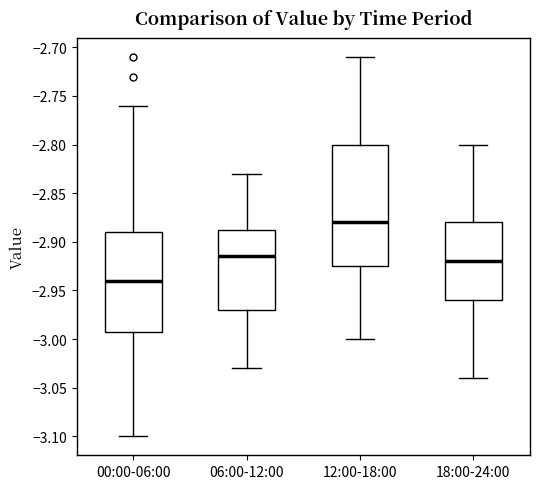

Reading left to right, transcribe this box plot: for each box, give where its median line is, the range the box spans, and where its two whiskers end, as read against the y-axis. The values are not printed on the chart, so give them approximately, as read against the axis.

00:00-06:00: median -2.940, box -2.990 to -2.890, whiskers -3.100 to -2.760
06:00-12:00: median -2.915, box -2.970 to -2.885, whiskers -3.030 to -2.830
12:00-18:00: median -2.880, box -2.925 to -2.800, whiskers -3.000 to -2.710
18:00-24:00: median -2.920, box -2.960 to -2.880, whiskers -3.040 to -2.800